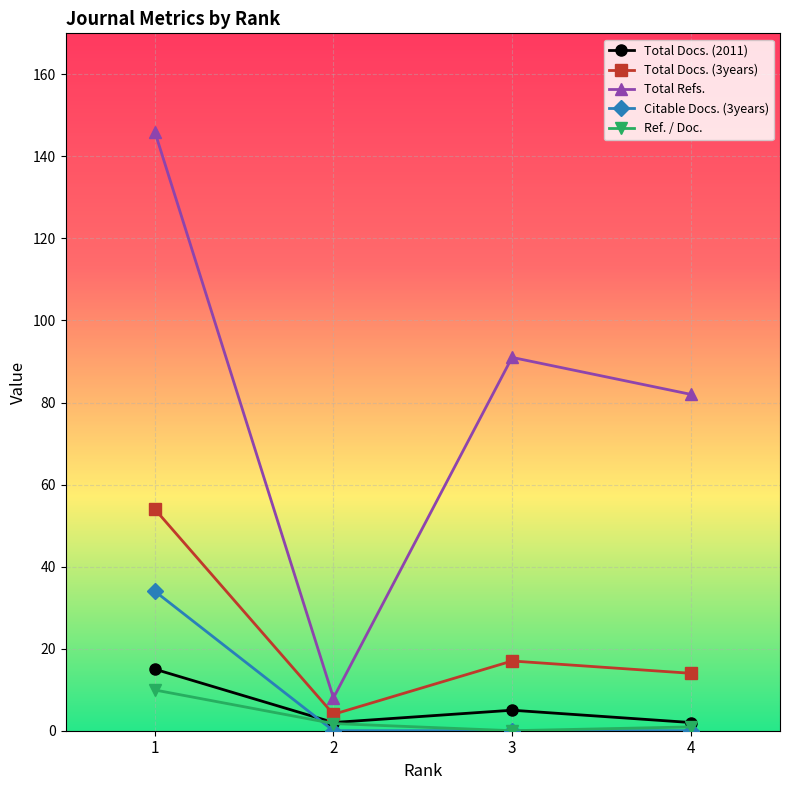

At which category is the sum across all series the highest?

1